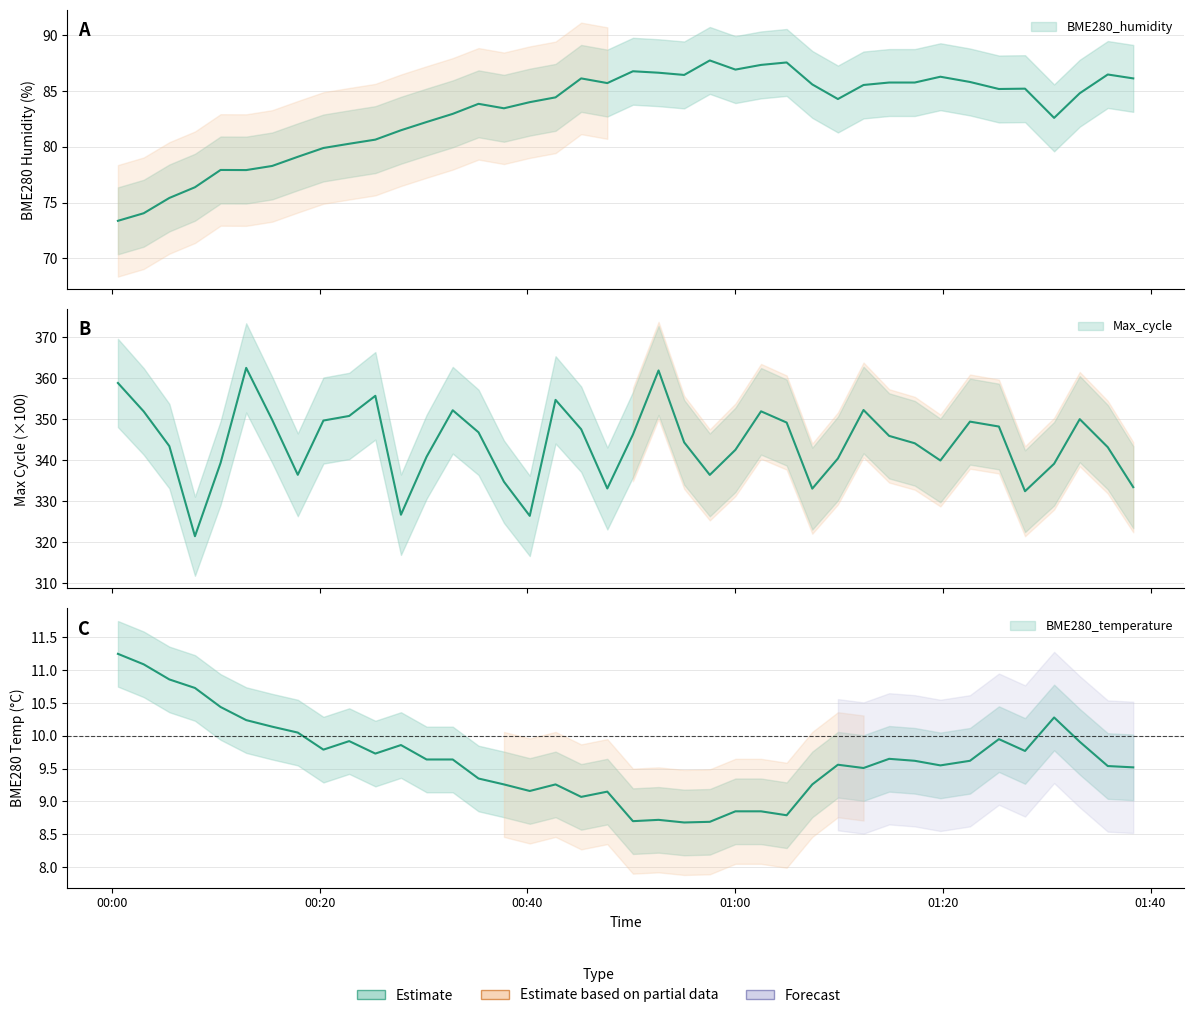

In Max_cycle, how many points are higher than both neighbors (excluding endpoints)?

9